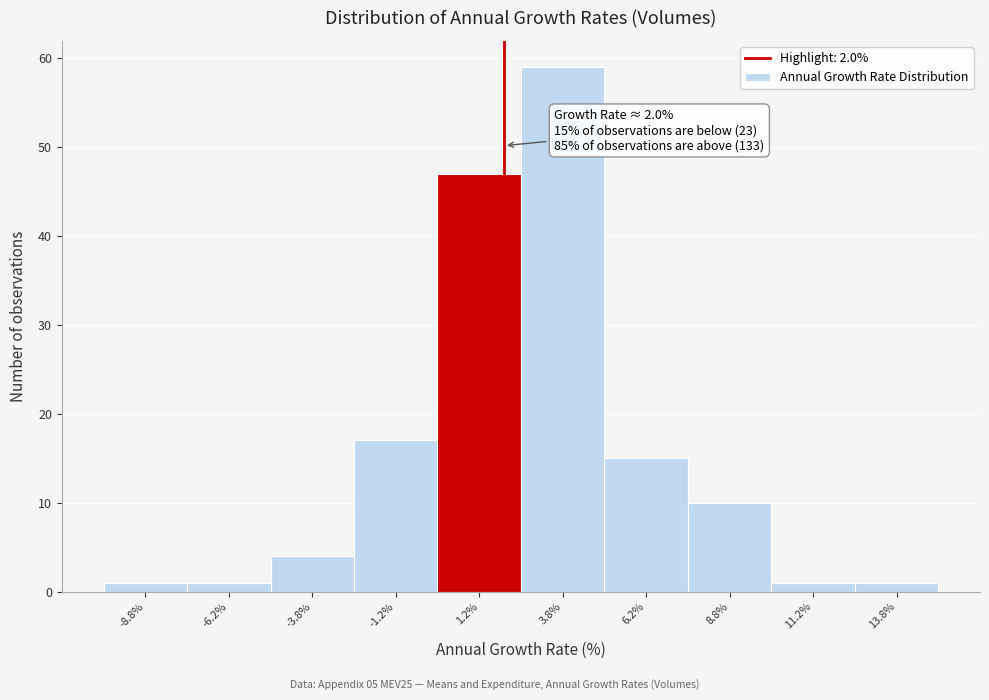

Over which range of the x-axis is the bar tallest?

2.5 to 5.0